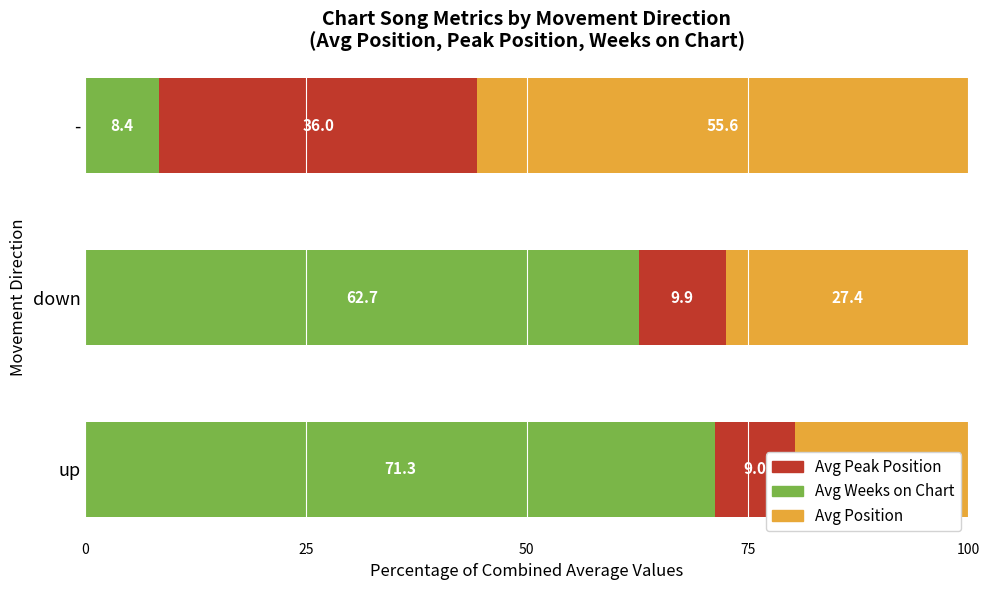

What is the minimum value shown in the chart?

8.4